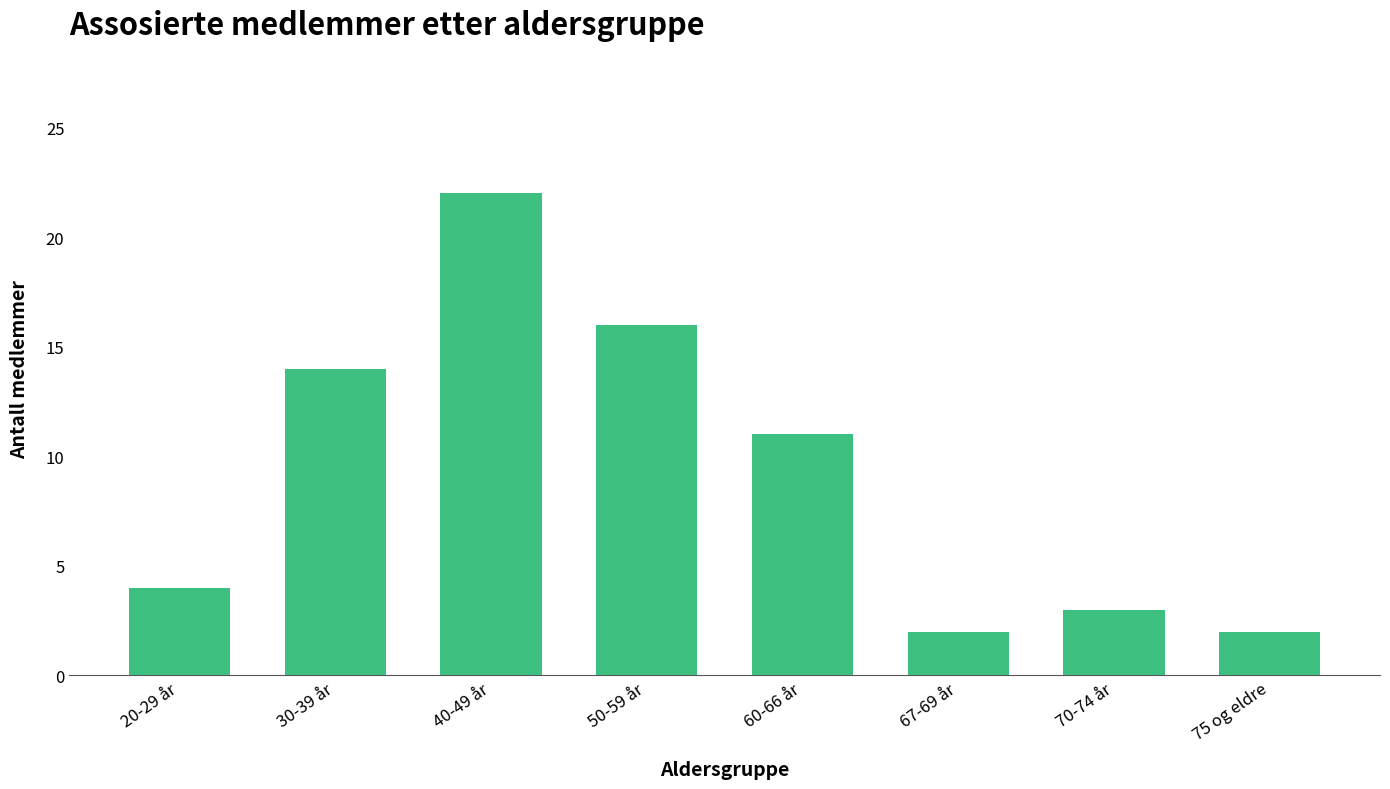

What is the sum of the values at 75 og eldre and 70-74 år?

5